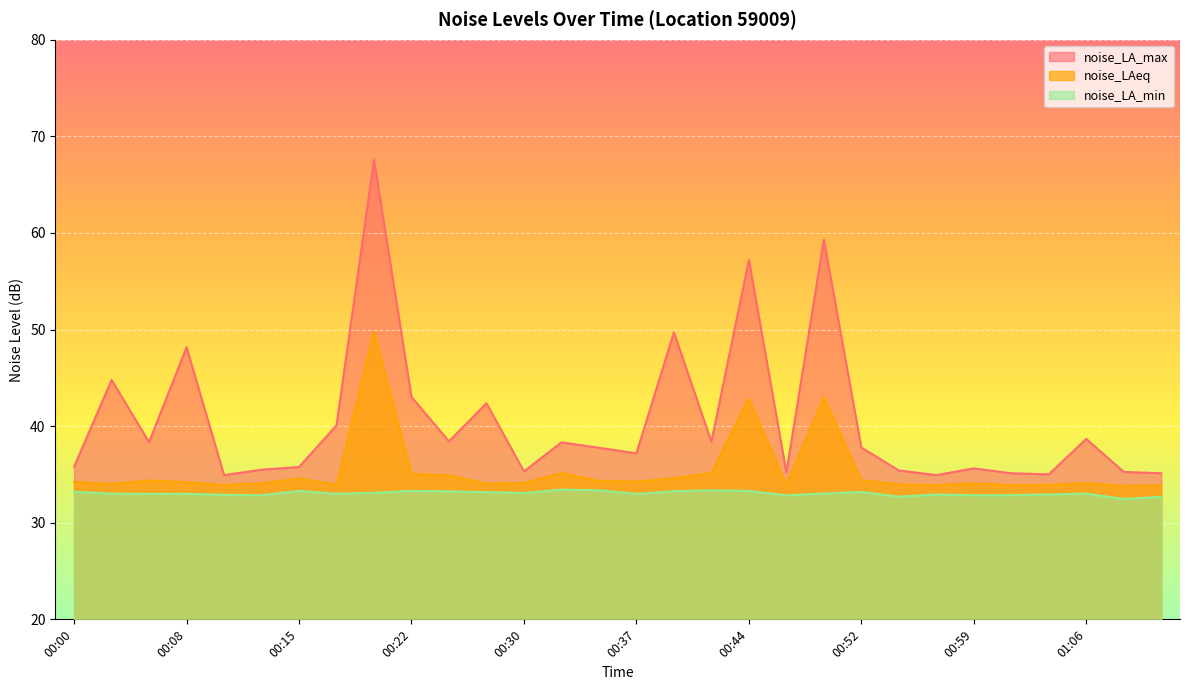

The noise_LA_min series shows 50.2 at 00:03. True or false?

False